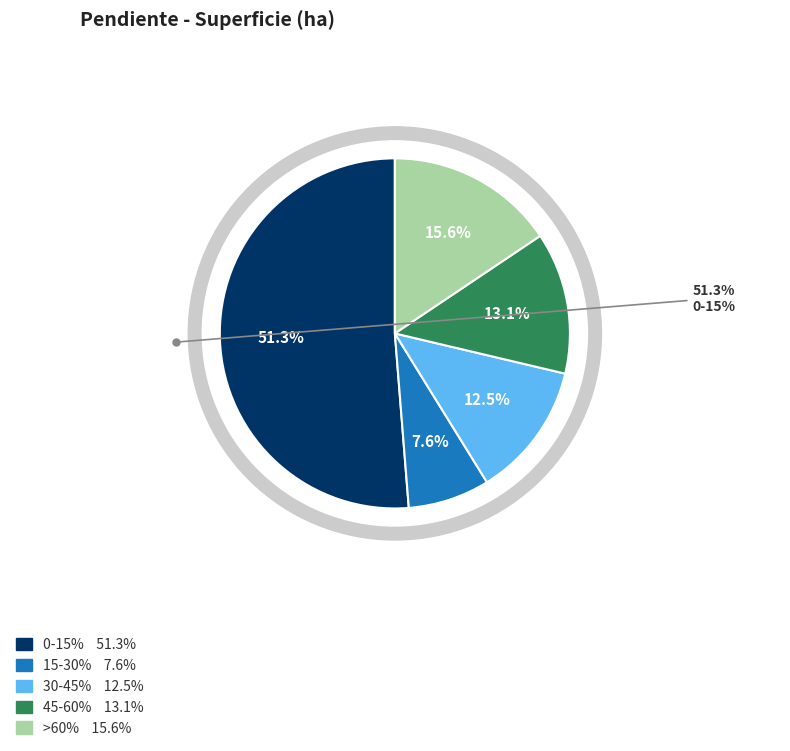

Does 0-15% account for over 50% of the chart?

Yes